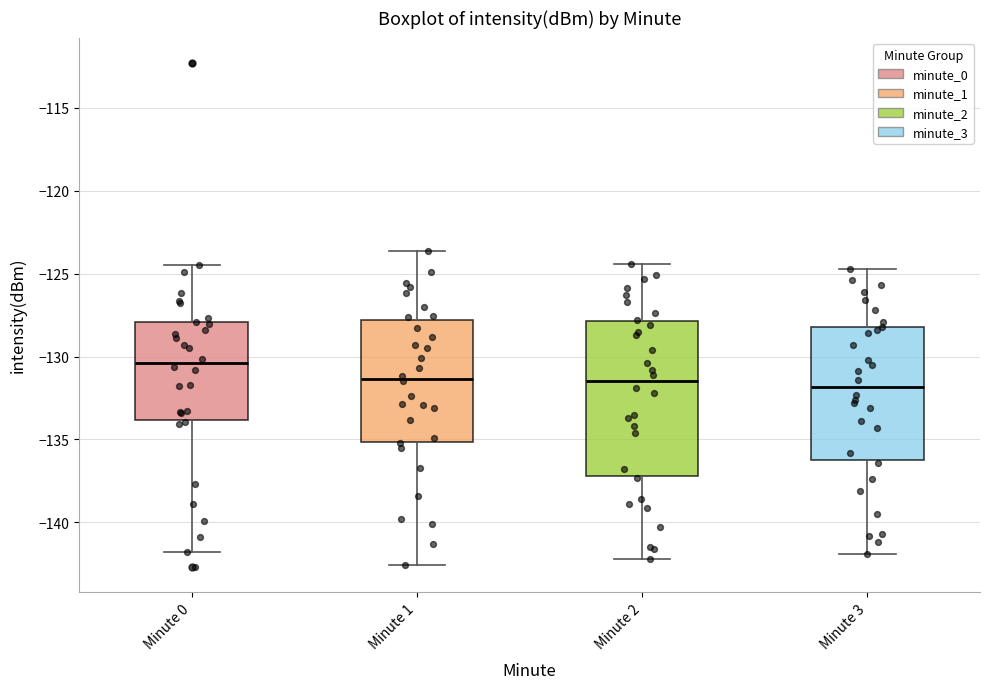

Reading left to right, transcribe this box plot: for each box, give where its median line is, the range the box spans, and where its two whiskers end, as read against the y-axis. The values are not printed on the chart, so give them approximately, as read against the axis.

Minute 0: median -130.5, box -134.0 to -128.0, whiskers -142.0 to -124.5
Minute 1: median -131.5, box -135.0 to -128.0, whiskers -142.5 to -123.5
Minute 2: median -131.5, box -137.0 to -128.0, whiskers -142.0 to -124.5
Minute 3: median -132.0, box -136.0 to -128.0, whiskers -142.0 to -124.5